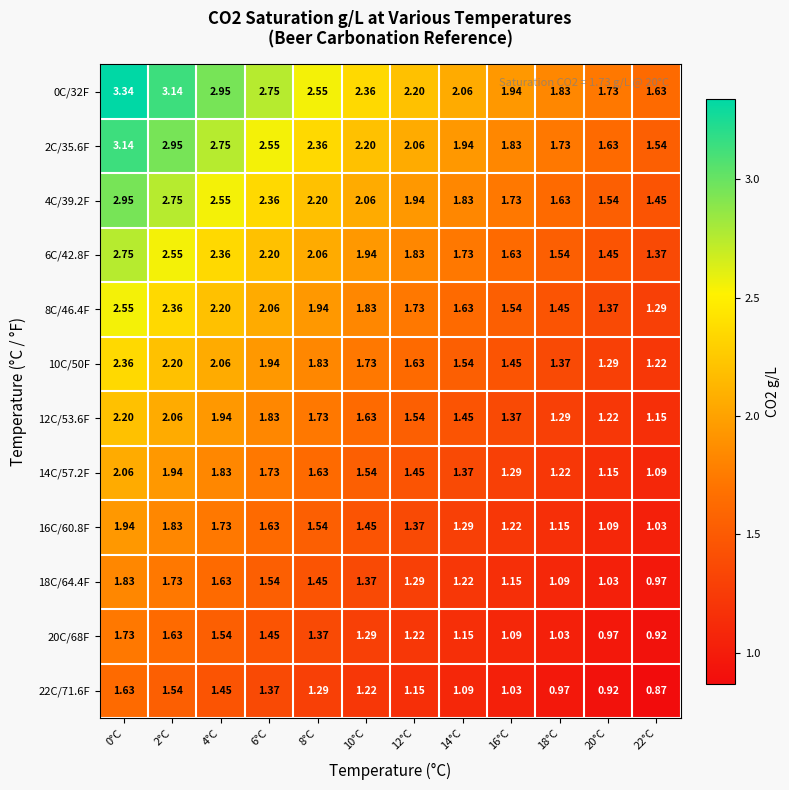

Is the value of 20C/68F at 18°C greater than the value of 18C/64.4F at 10°C?

No